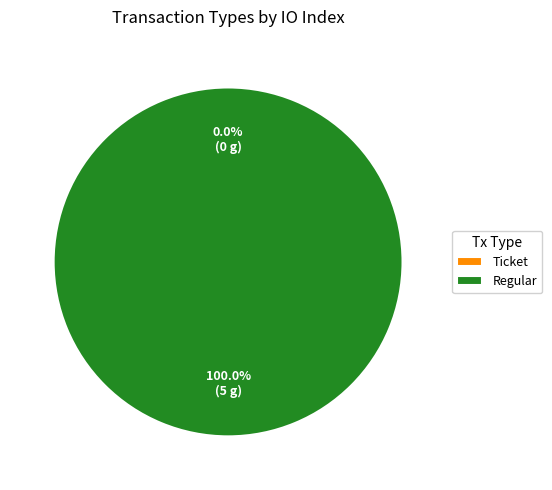

Which slice represents more than half of the pie?

Regular